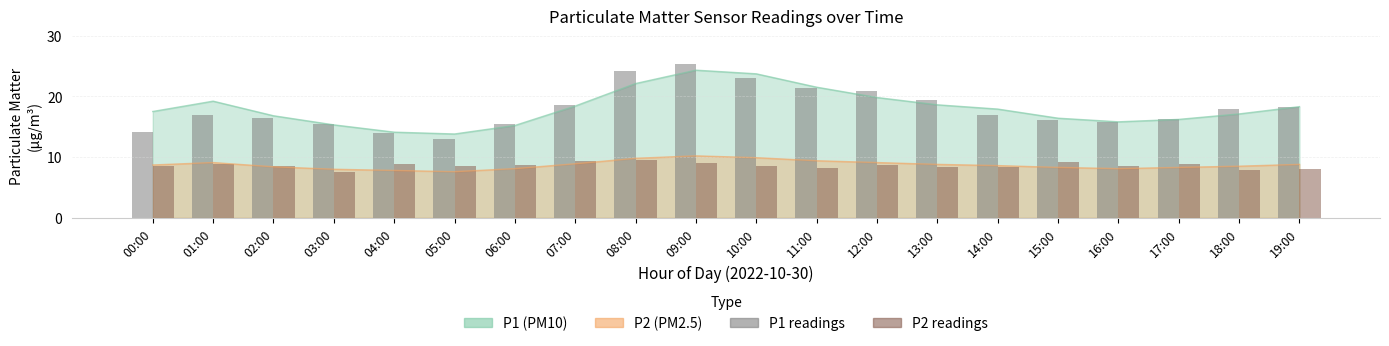

List the labels in order of P2 readings value, smallest first.

03:00, 18:00, 19:00, 11:00, 13:00, 14:00, 00:00, 02:00, 05:00, 10:00, 16:00, 06:00, 12:00, 01:00, 04:00, 17:00, 09:00, 15:00, 07:00, 08:00